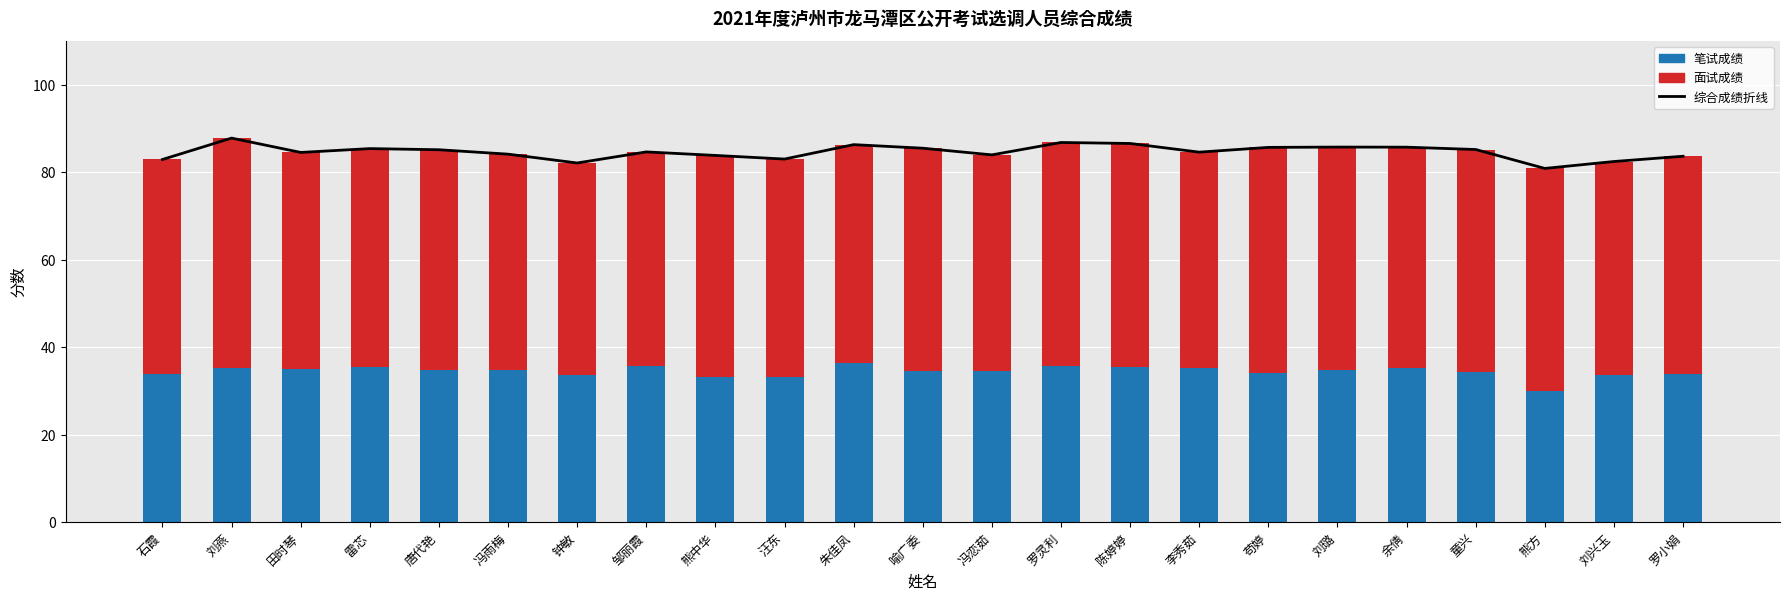

How many categories are shown in the chart?

23